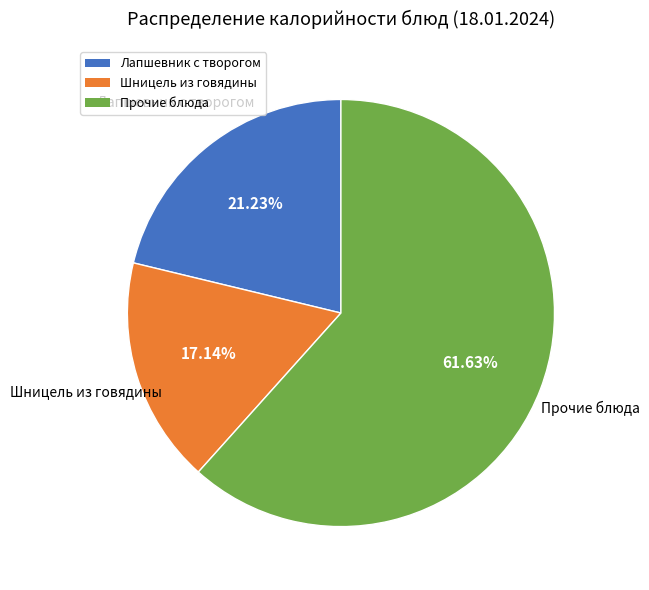

Is there a majority slice in this chart?

Yes